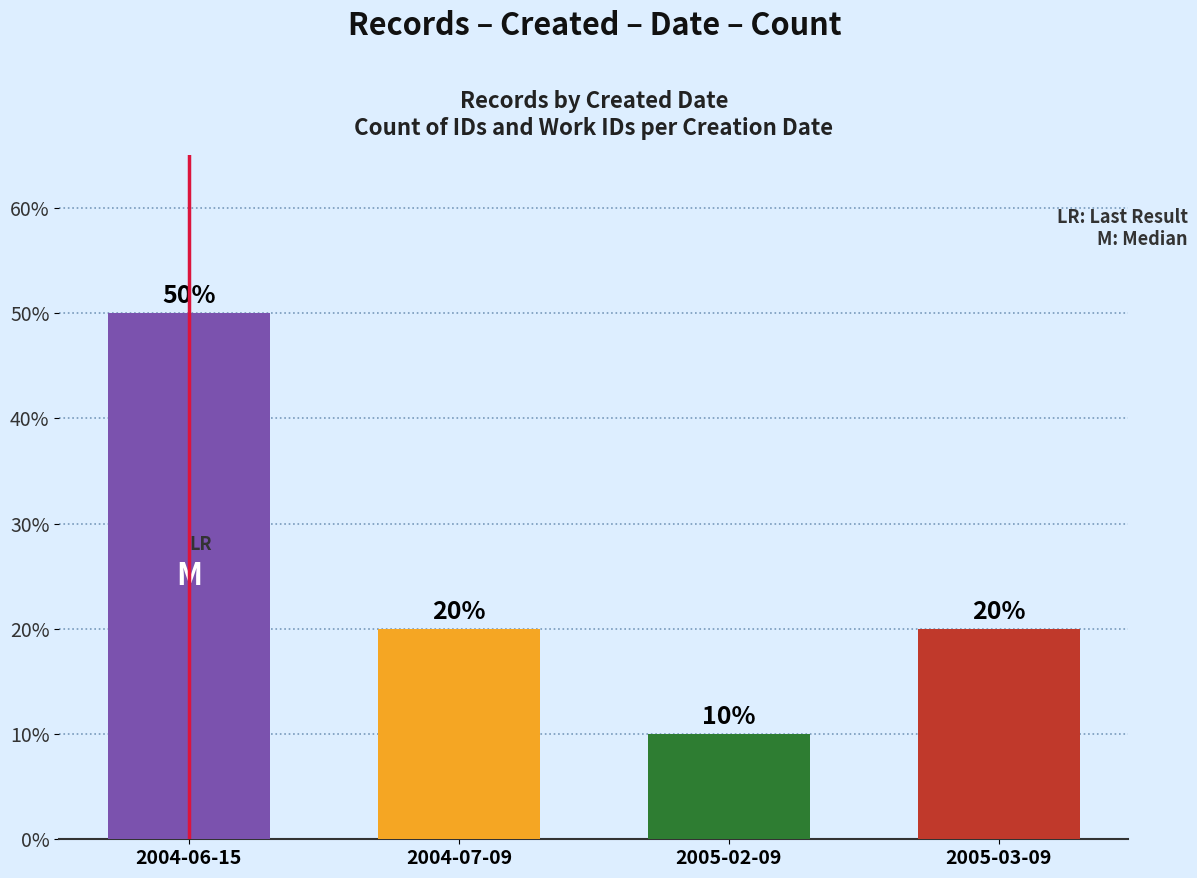

At which label does the data first exceed 20?

2004-06-15